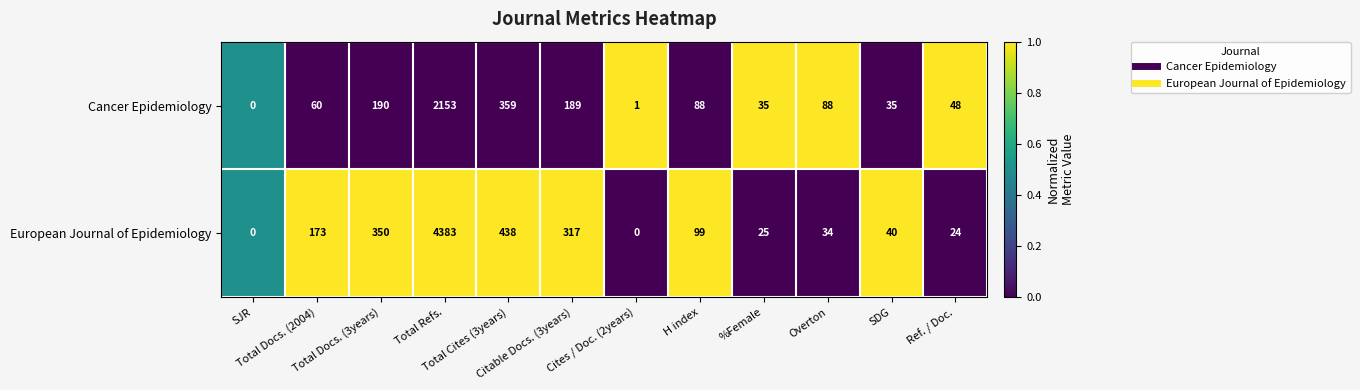

What is the difference between the second highest and second lowest values in the Cancer Epidemiology series?

358